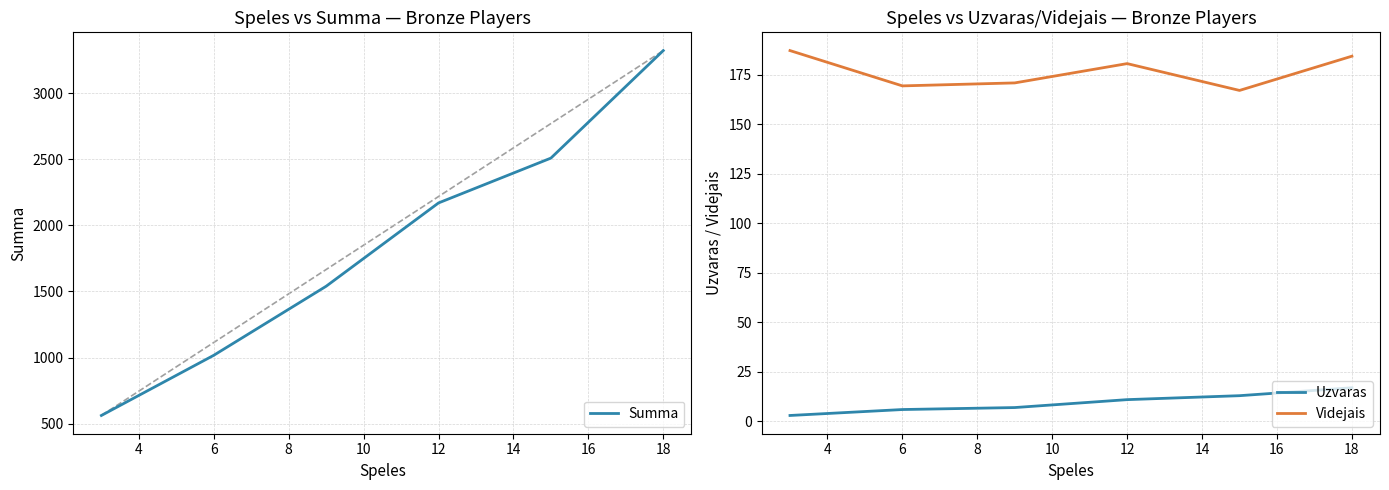

True or false: Videjais and Summa intersect in this chart.

False